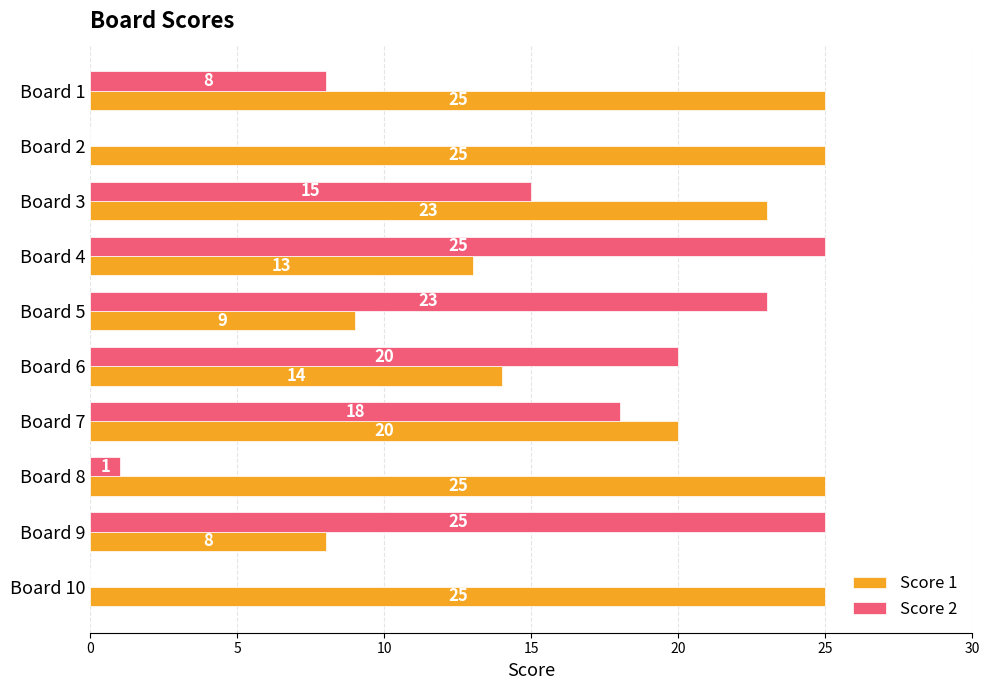

The value of Score 2 at Board 1 is 8. True or false?

True